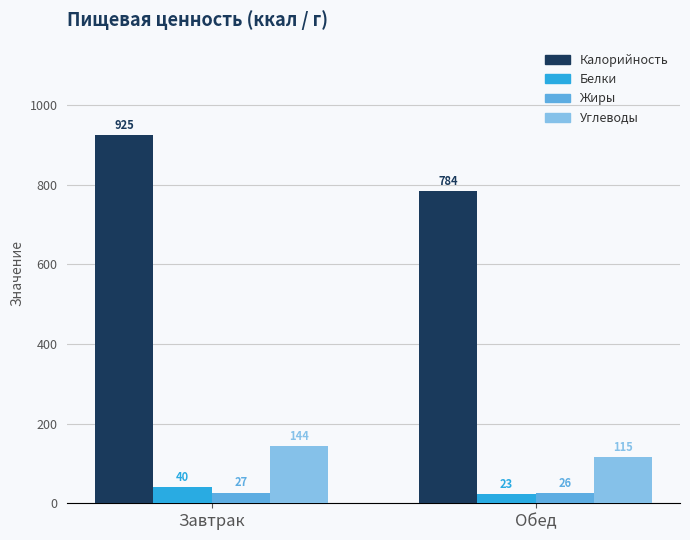

What is the maximum value shown in the chart?

925